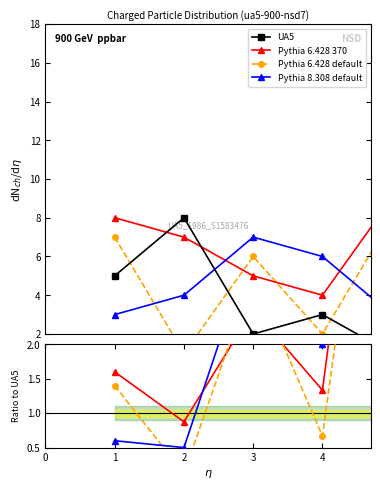

What is the value of the UA5 point at the 2nd from the left?

8.0